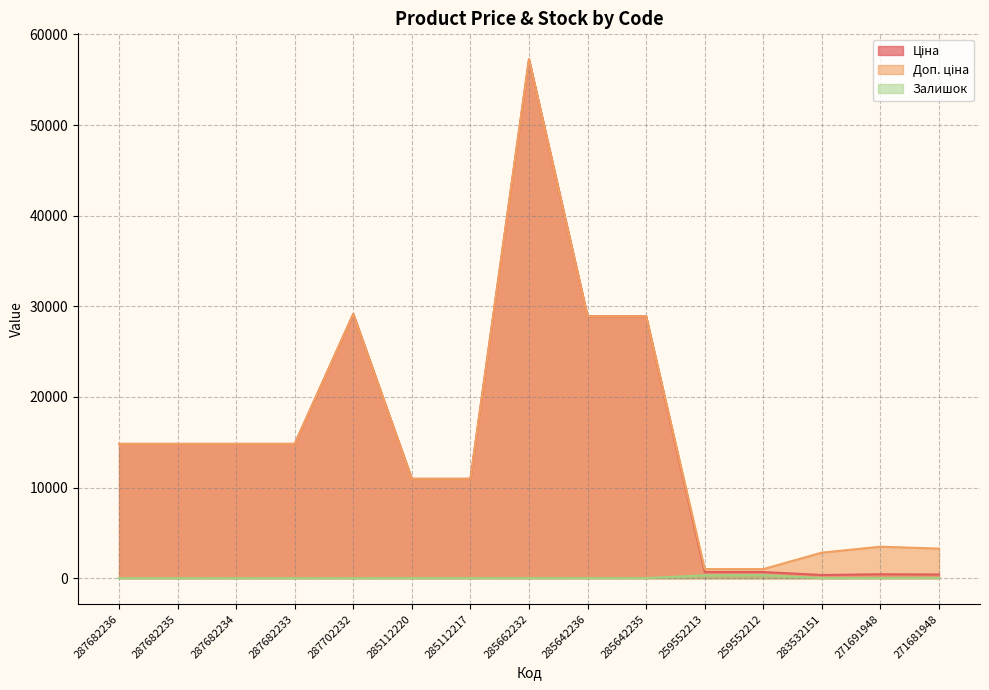

Which series has the largest total across all categories?

Доп. ціна